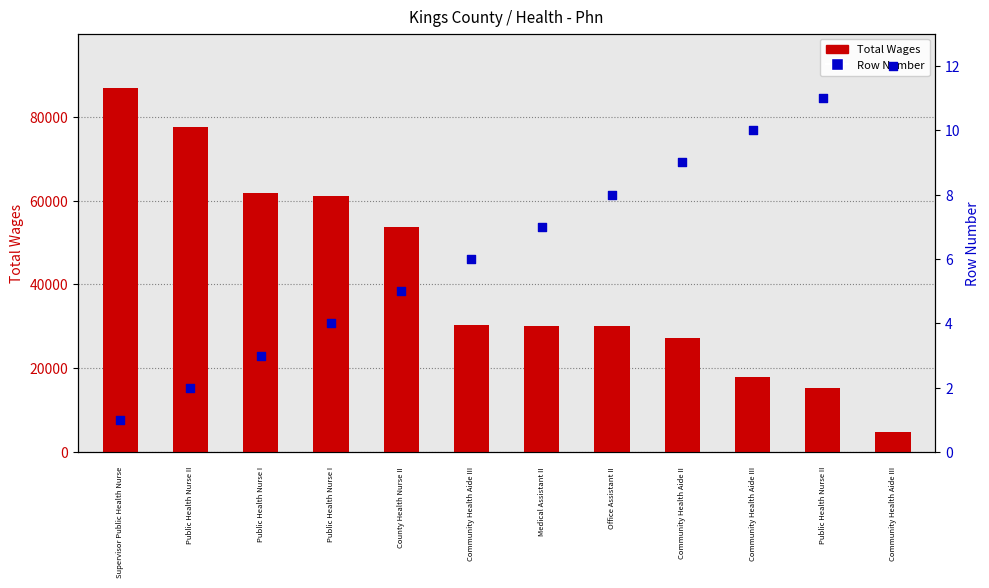

Which series reaches the maximum Y coordinate?

Total Wages